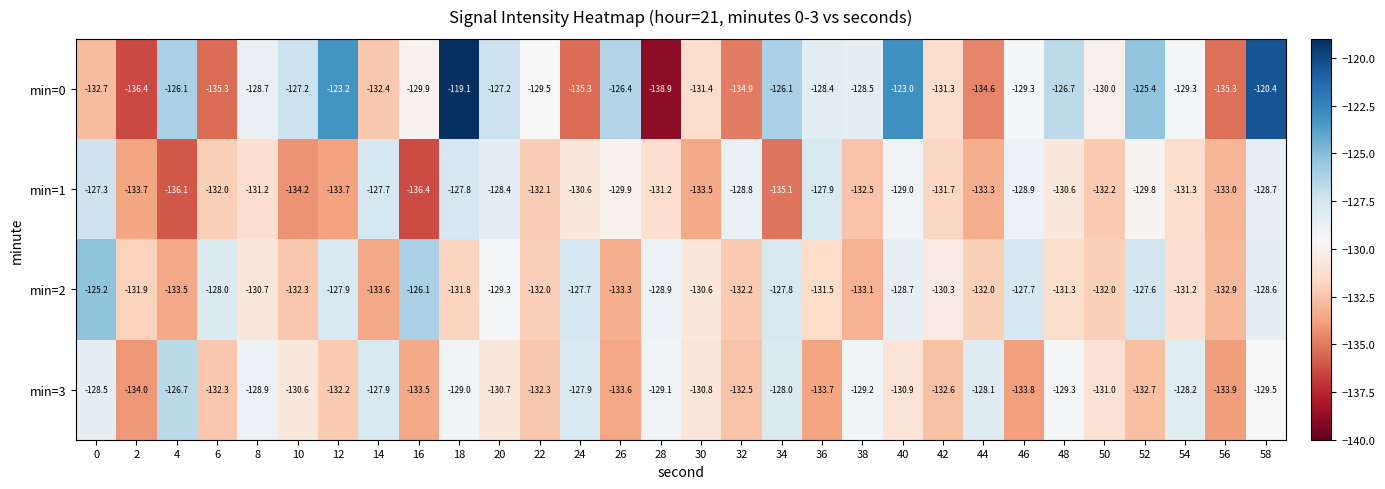

What is the difference between the min=1 values at 6 and 12?

1.7